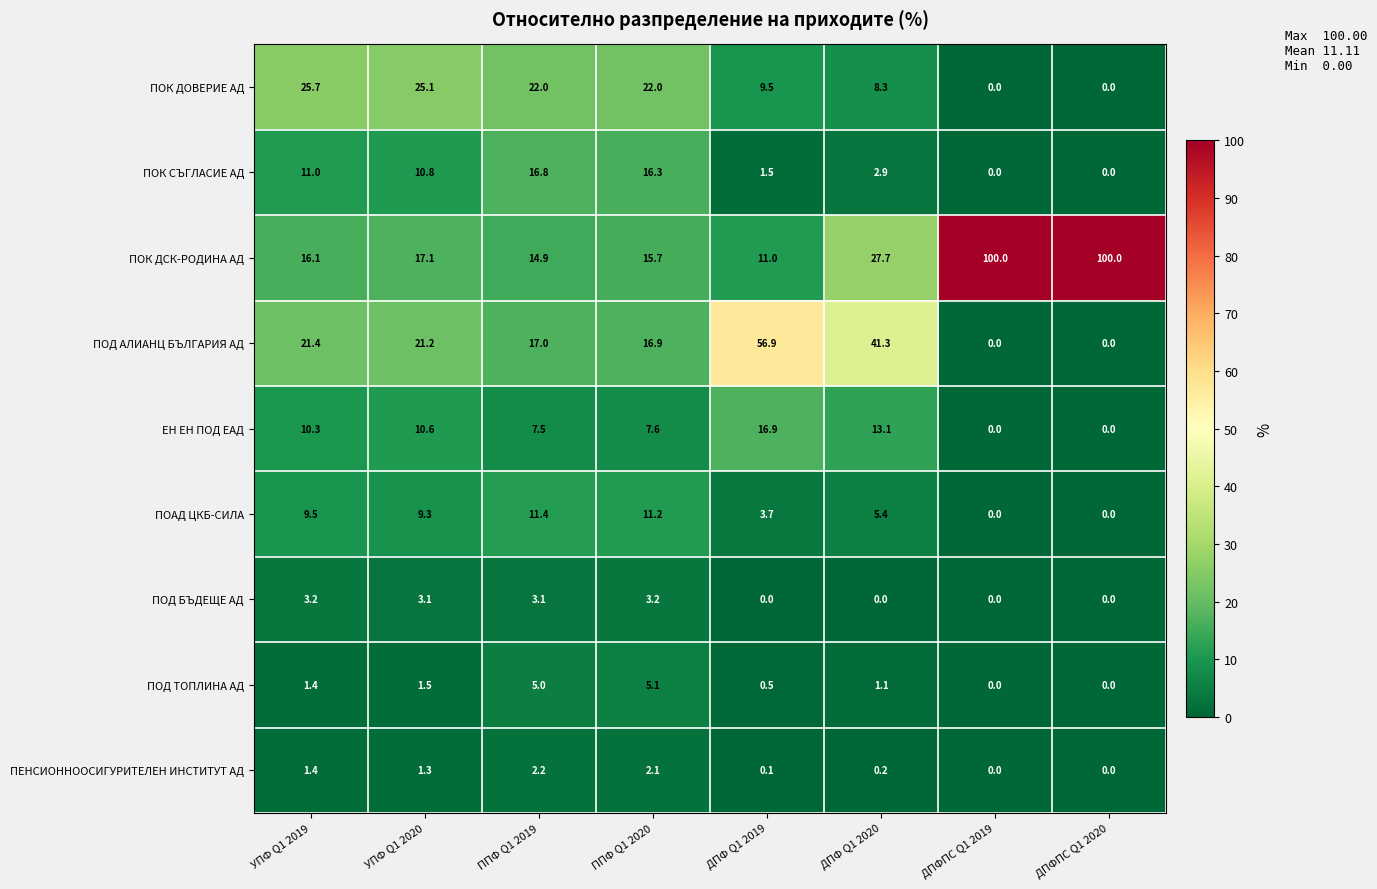

The ПОК СЪГЛАСИЕ АД series shows 11.0 at УПФ Q1 2019. True or false?

True